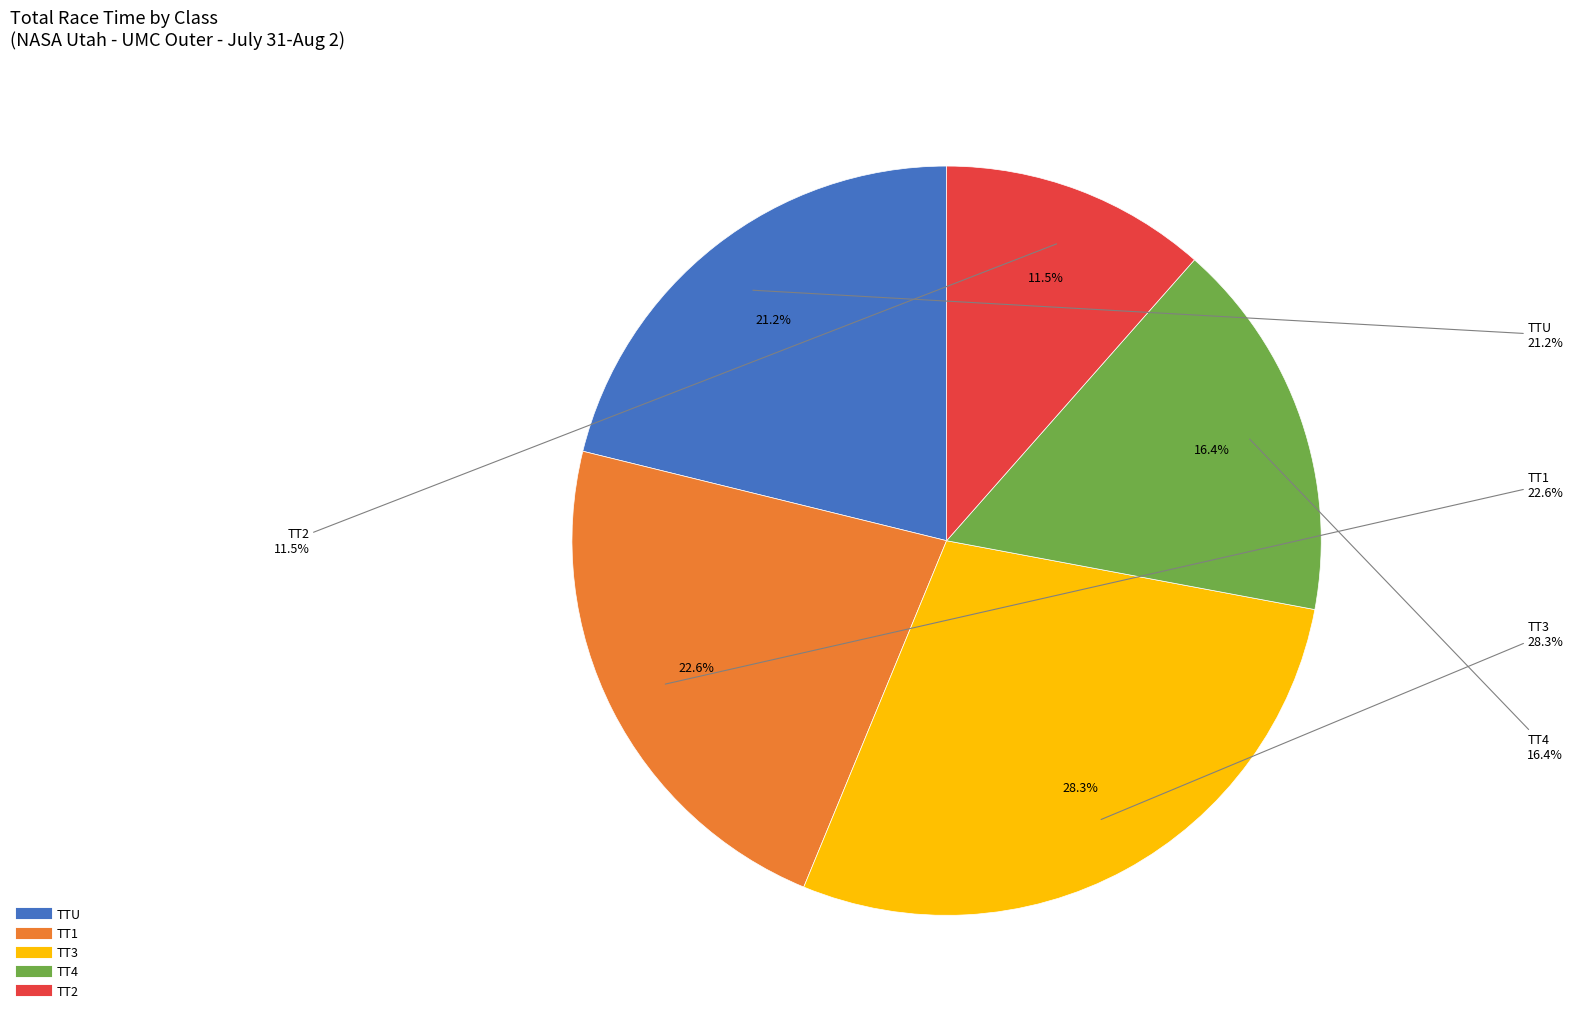

Is it true that TTU is 16% of the pie?

False